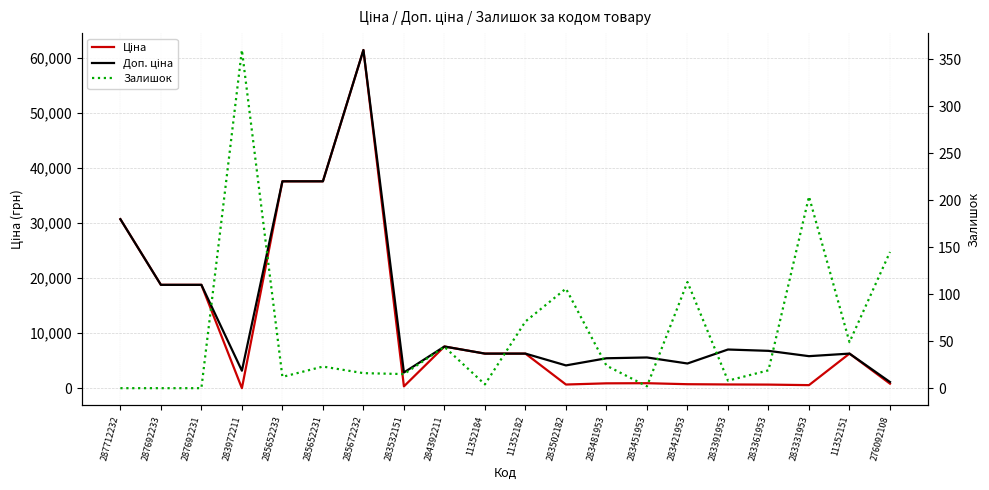

Reading left to right, transcribe all the data shown in this chart.

Ціна: 287712232=30717.1	287692233=18796.8	287692231=18796.8	283972211=32.0	285652233=37593.6	285652231=37593.6	285672232=61434.3	283532151=359.9	284392211=7596.5	11352184=6308.8	11352182=6308.8	283502182=694.3	283481953=910.4	283451953=934.5	283421953=752.2	283391953=705.1	283361953=681.0	283331953=584.4	11352151=6308.8	276092108=848.4
Доп. ціна: 287712232=30717.1	287692233=18796.8	287692231=18796.8	283972211=3205.0	285652233=37593.6	285652231=37593.6	285672232=61434.3	283532151=2878.8	284392211=7596.5	11352184=6308.8	11352182=6308.8	283502182=4165.6	283481953=5462.3	283451953=5607.2	283421953=4513.3	283391953=7051.3	283361953=6809.8	283331953=5843.9	11352151=6308.8	276092108=1149.7
Залишок: 287712232=0.0	287692233=0.0	287692231=0.0	283972211=360.0	285652233=12.0	285652231=23.0	285672232=16.0	283532151=15.0	284392211=44.0	11352184=4.0	11352182=71.0	283502182=106.0	283481953=24.0	283451953=2.0	283421953=113.0	283391953=8.0	283361953=19.0	283331953=204.0	11352151=49.0	276092108=145.0